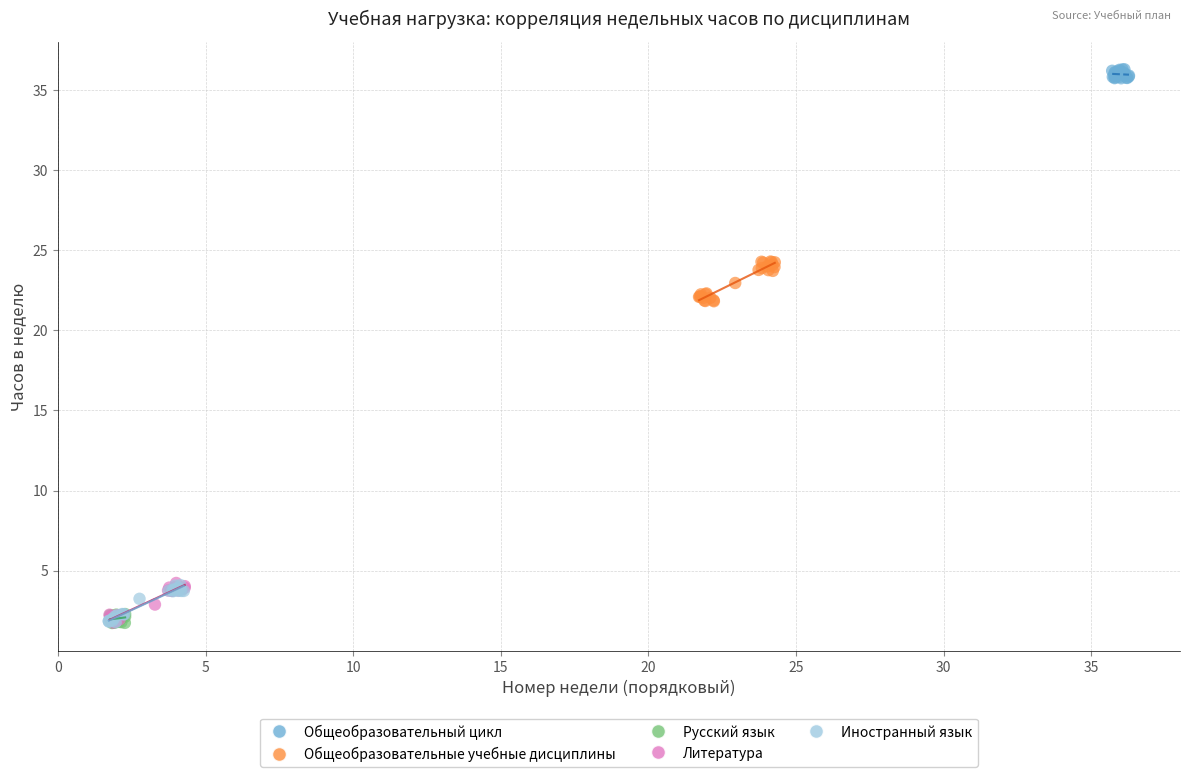

What are all the series names shown in the legend?

Общеобразовательный цикл, Общеобразовательные учебные дисциплины, Русский язык, Литература, Иностранный язык